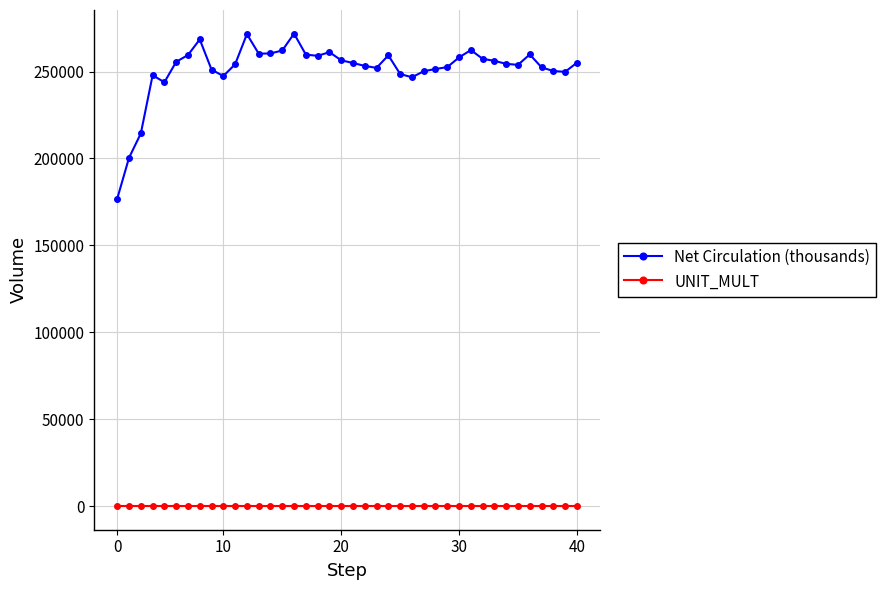

What is the difference between the second highest and minimum values in the Net Circulation (thousands) series?

94601.3